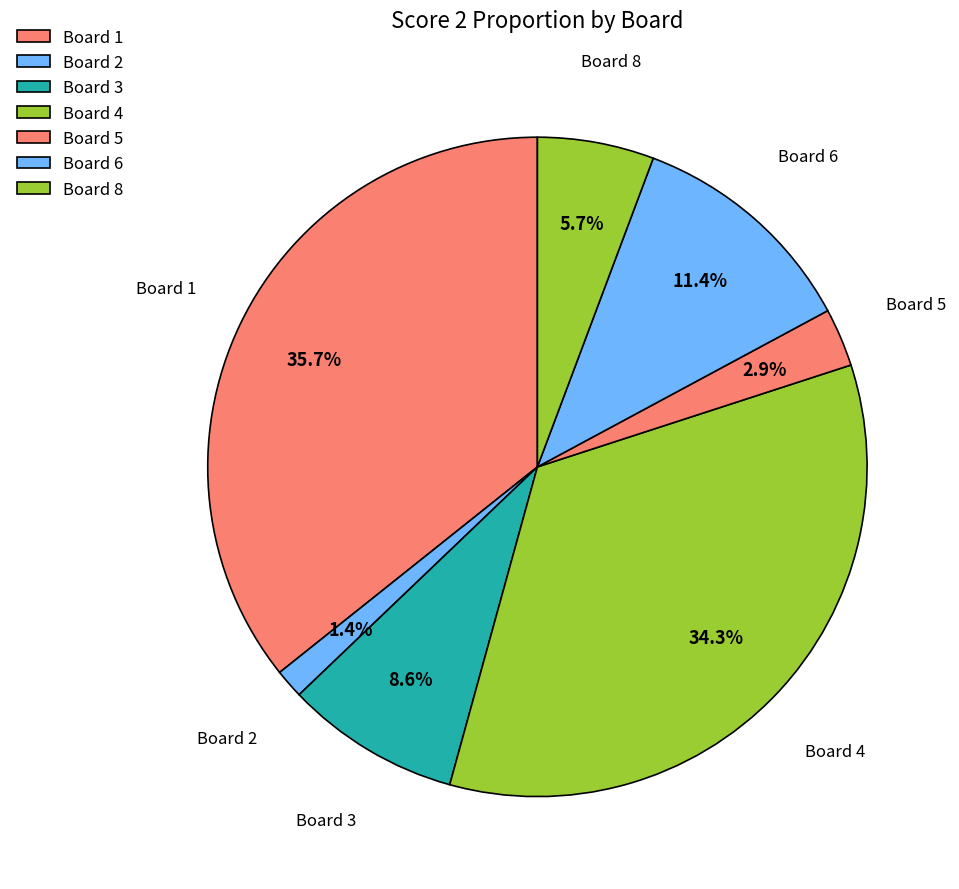

To the nearest percent, what portion does Board 2 represent?

1%